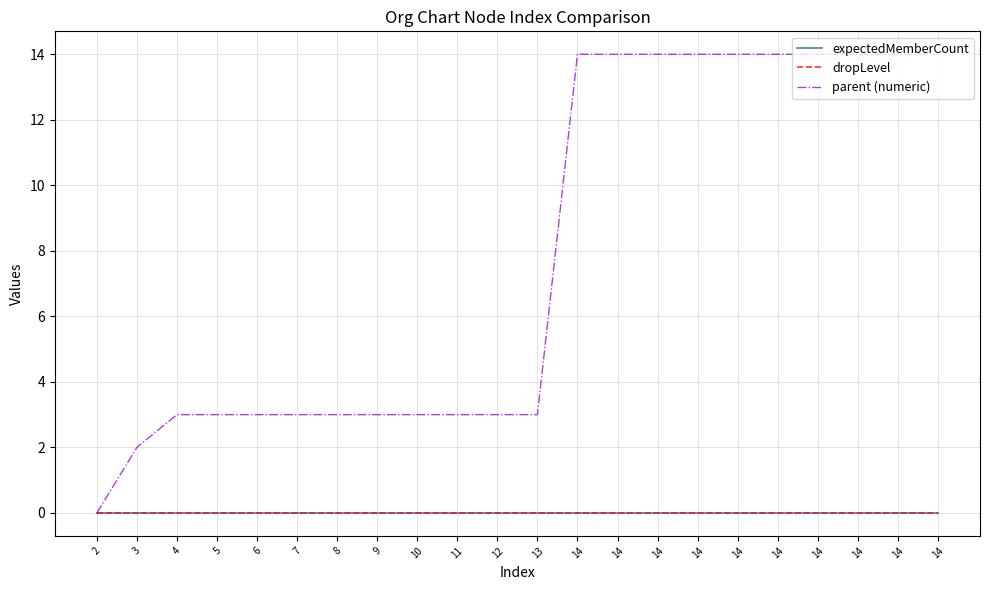

At which label does parent (numeric) reach its minimum?

2